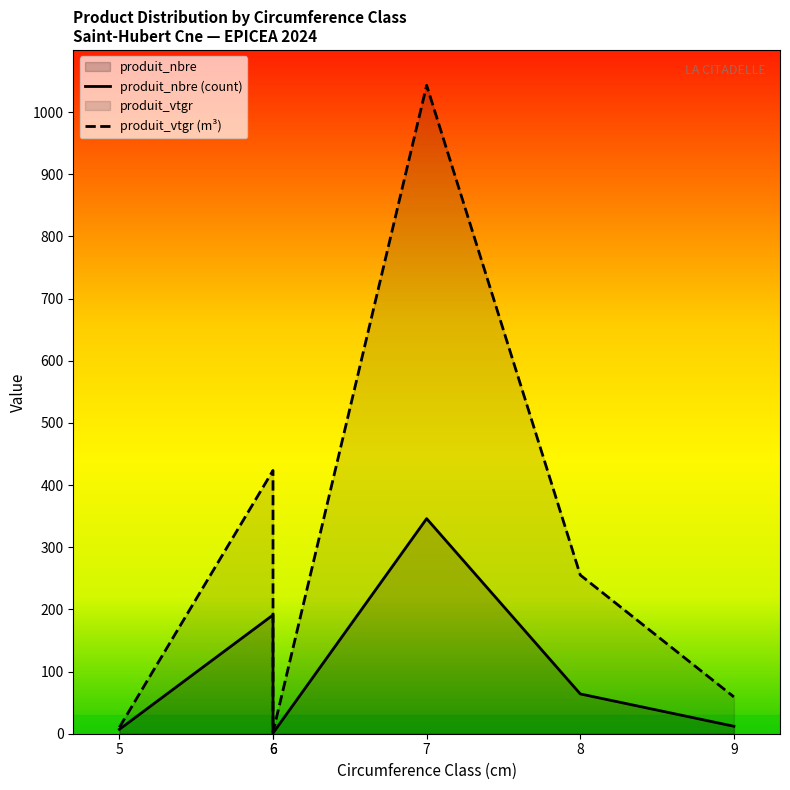

Which label corresponds to the smallest value in the chart?

6